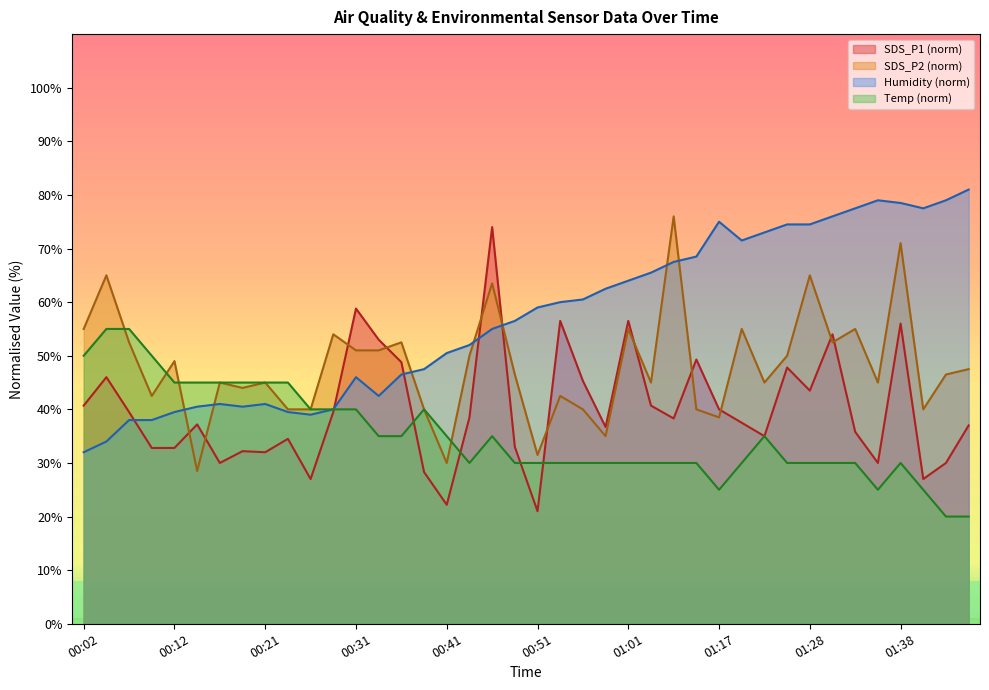

List the series in order of their overall mean, highest first.

Humidity (norm), SDS_P2 (norm), SDS_P1 (norm), Temp (norm)